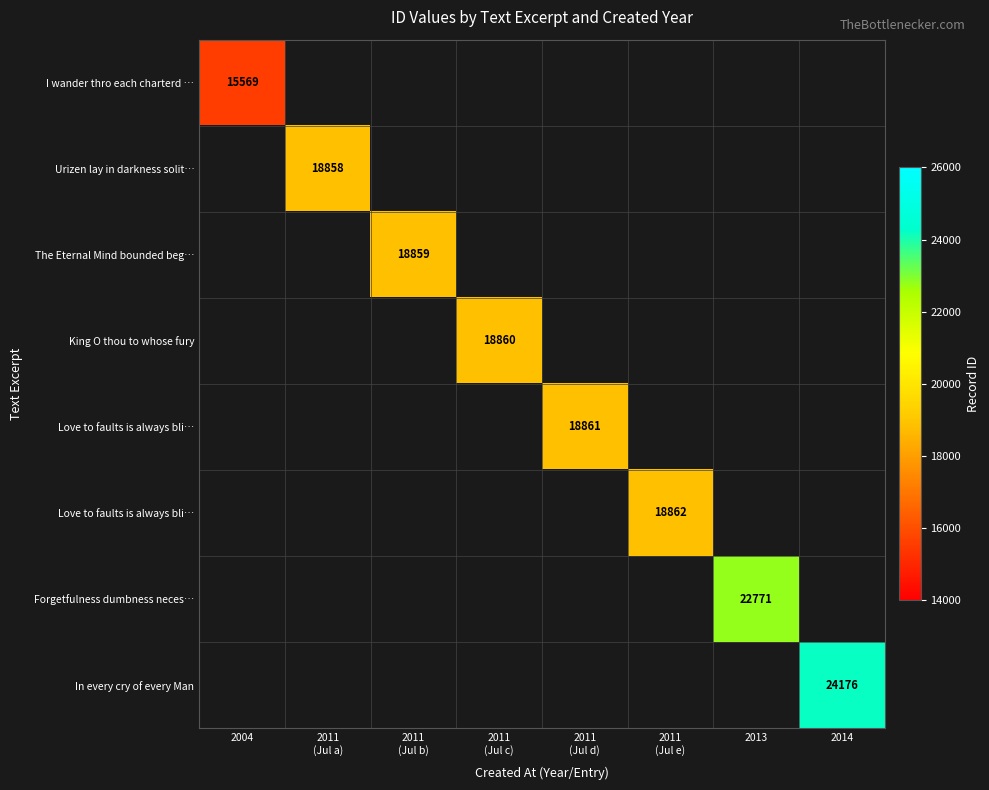

What is the maximum value shown in the chart?

24176.0